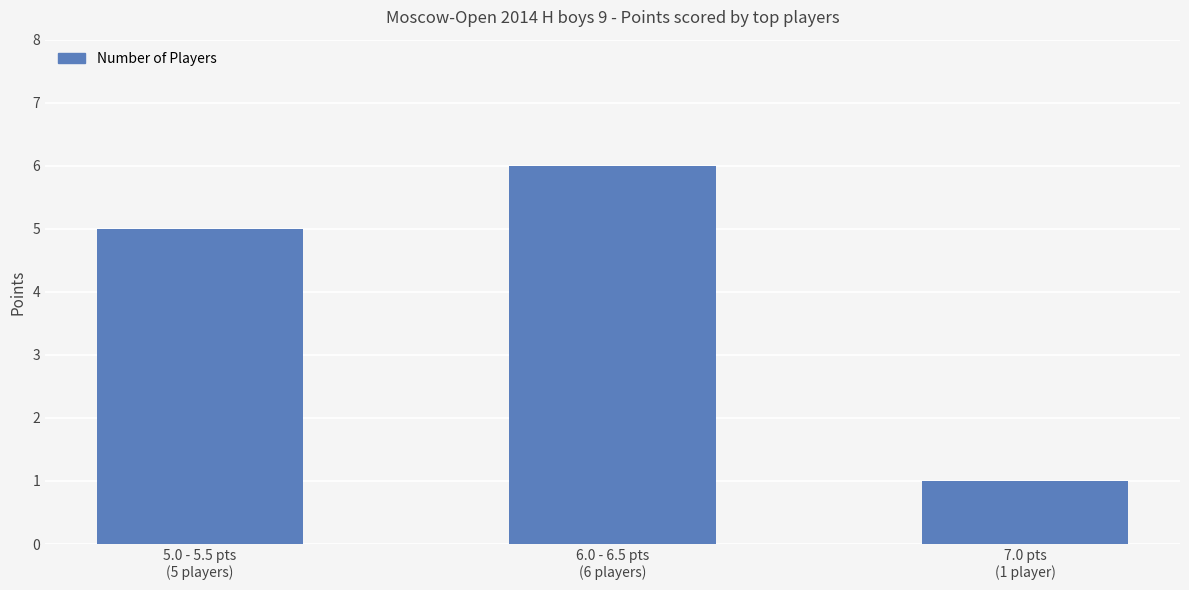

Which category has the lowest value across all series?

7.0 pts
(1 player)